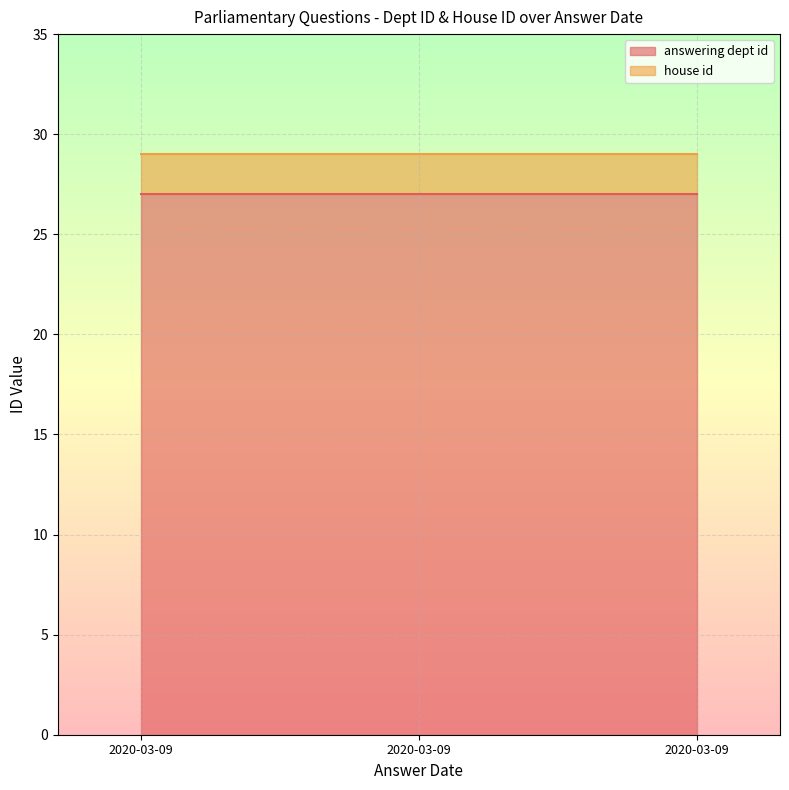

Reading left to right, transcribe all the data shown in this chart.

answering dept id: 27	27	27
house id: 2	2	2